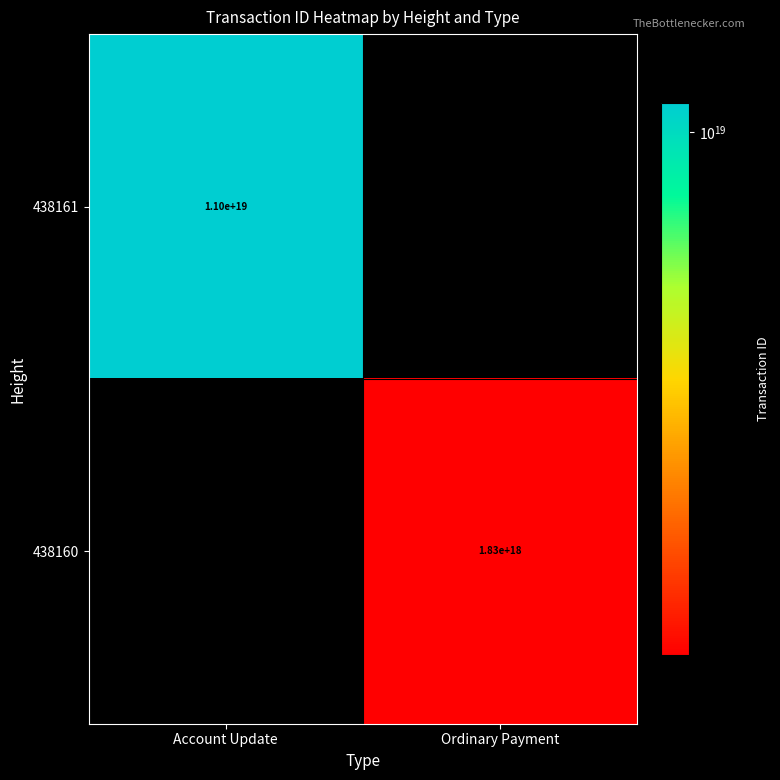

At which category does the chart reach its minimum across all series?

Ordinary Payment